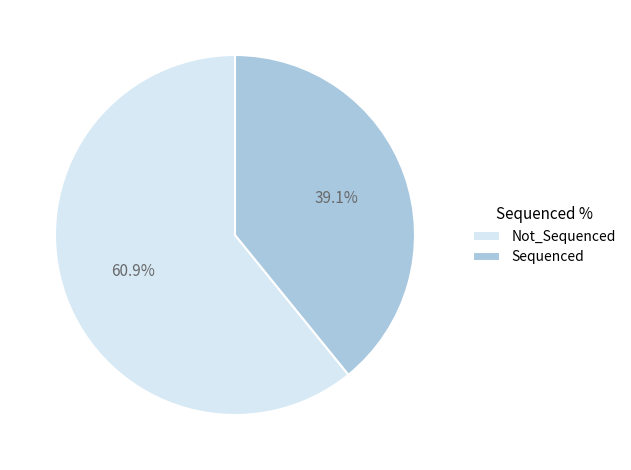

Approximately how many times larger is the value at Sequenced compared to Not_Sequenced?

0.6